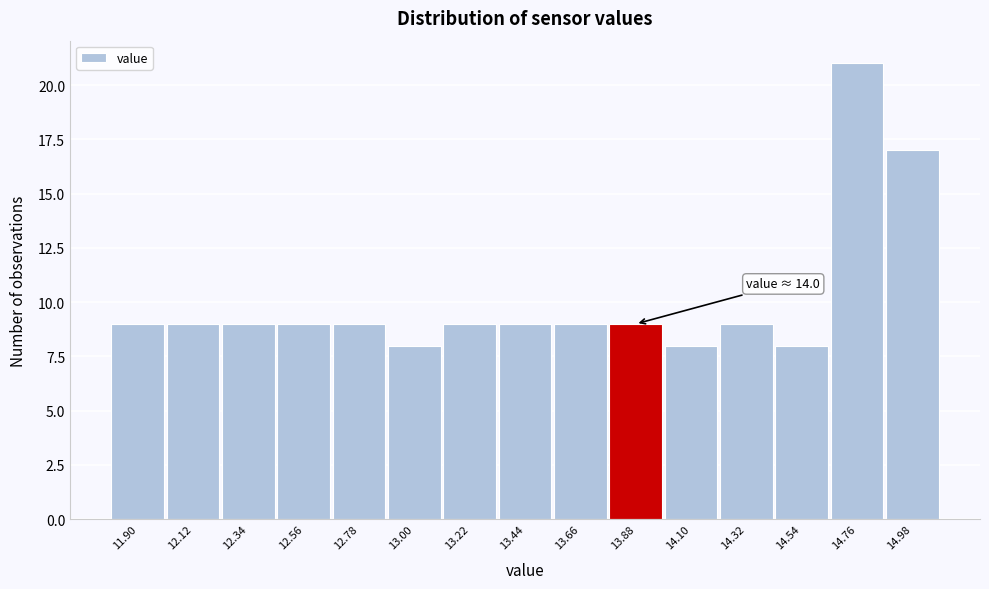

Reading left to right, list all the values displayed in this chart.

11.90=9	12.12=9	12.34=9	12.56=9	12.78=9	13.00=8	13.22=9	13.44=9	13.66=9	13.88=9	14.10=8	14.32=9	14.54=8	14.76=21	14.98=17